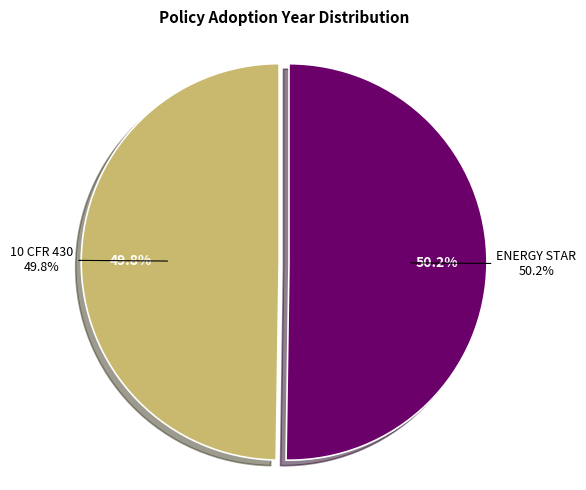

Rank the categories by value from highest to lowest.

ENERGY STAR, 10 CFR 430